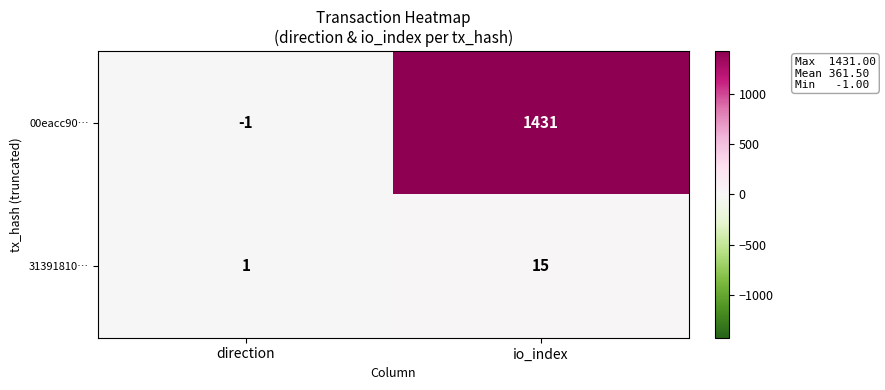

What is the sum of the 31391810… values at direction and io_index?

16